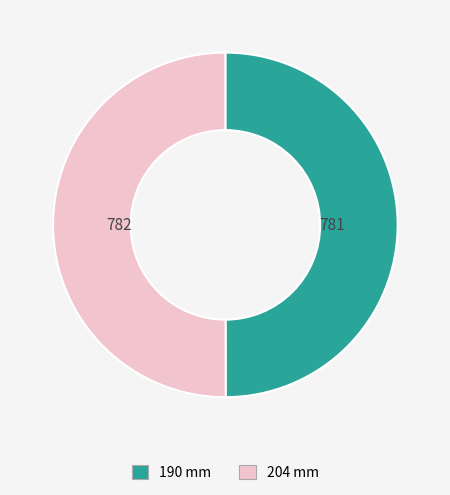

True or false: 204 mm accounts for 36% of the total.

False